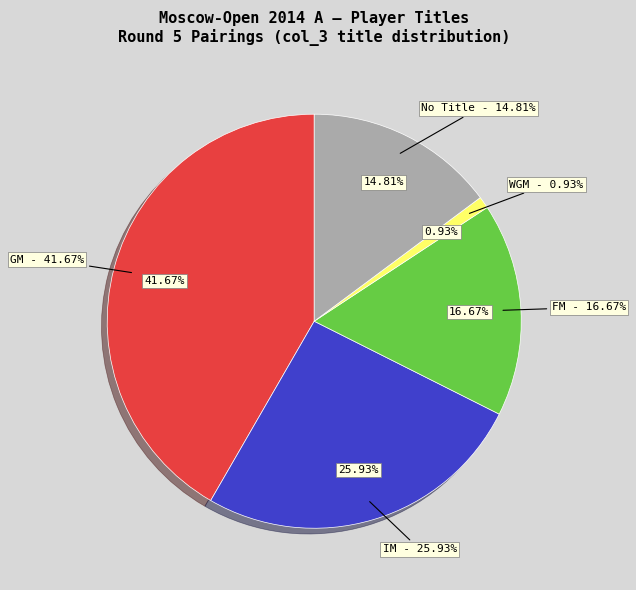

Combined, what portion of the pie is FM and ?

31.5%